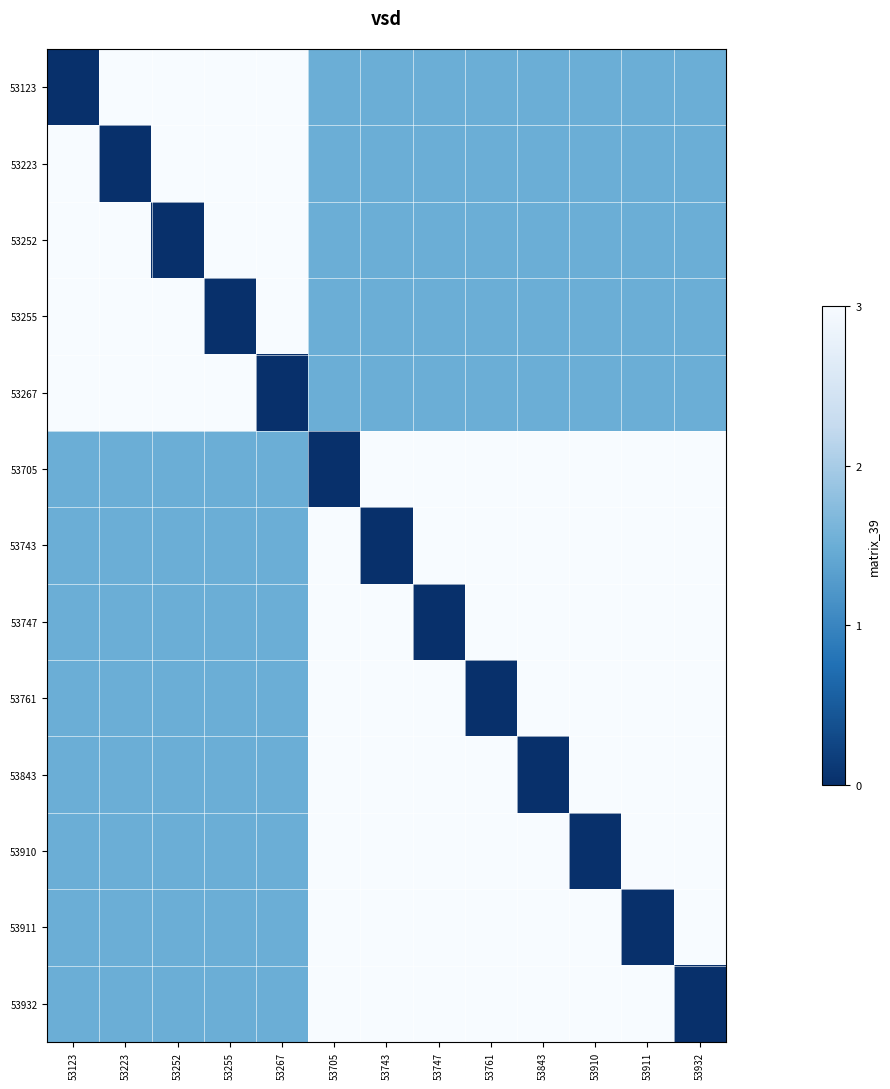

How many categories are shown in the chart?

13